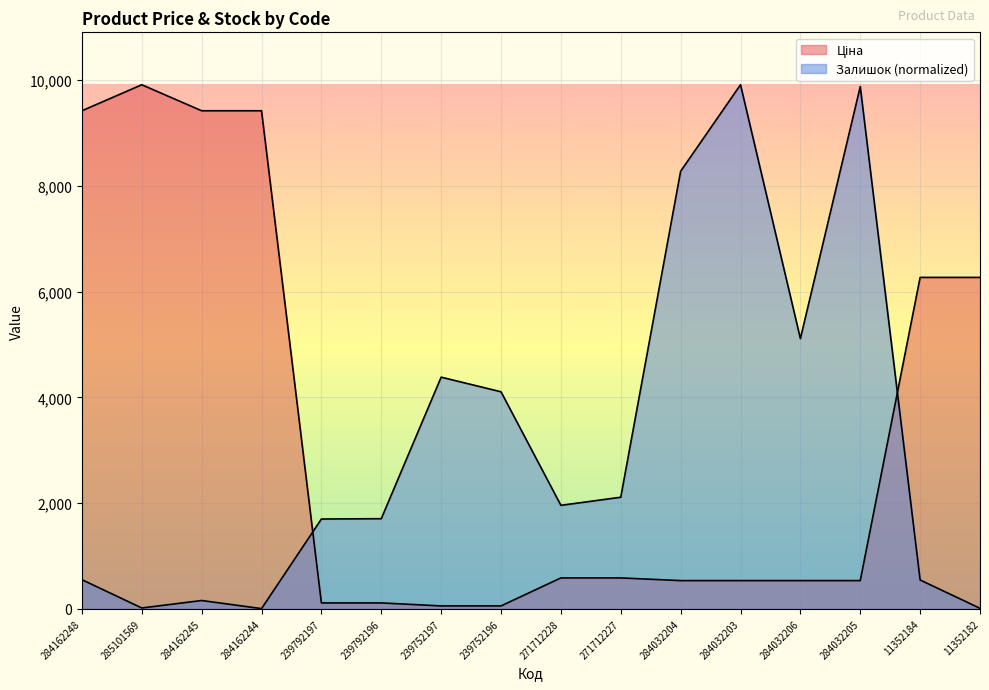

True or false: Ціна has more than 0 interior local peaks.

True